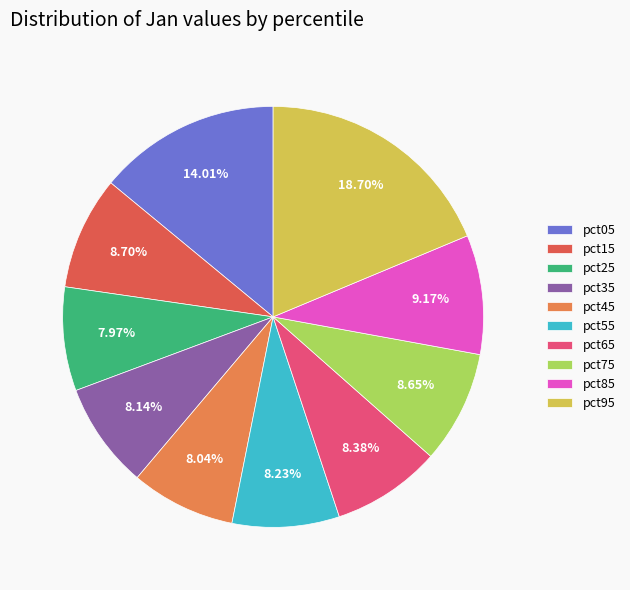

Does pct15 represent more than half of the total?

No